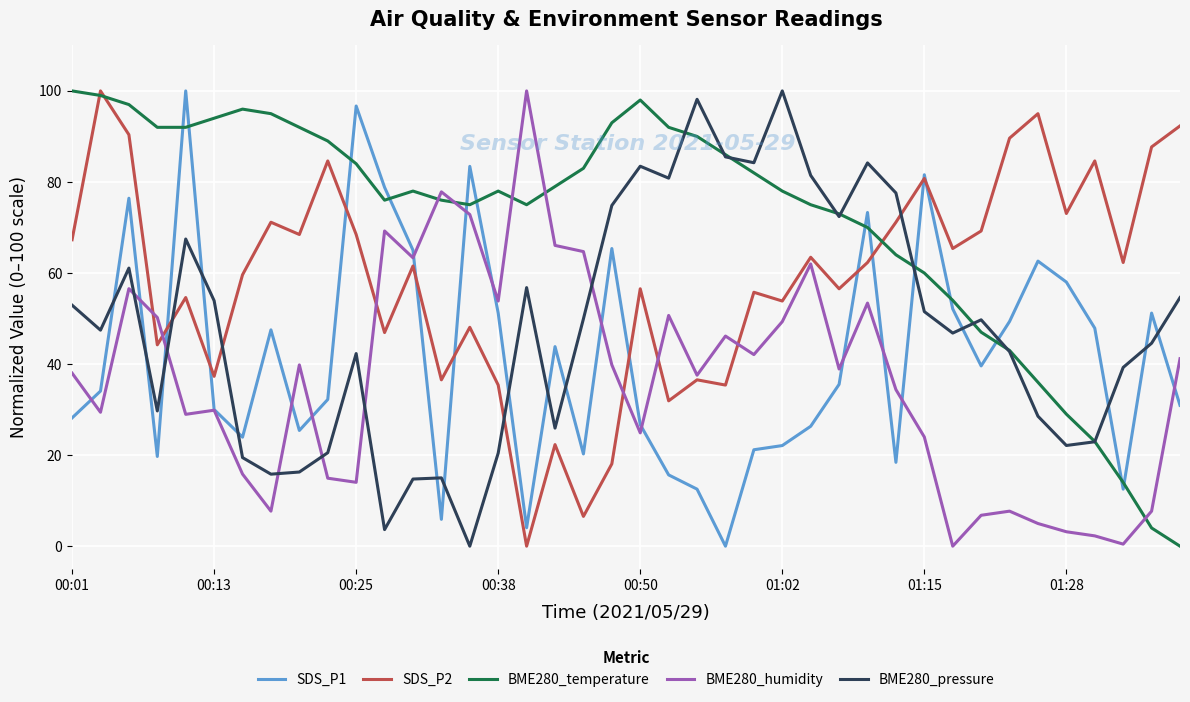

Which series has the largest total across all categories?

BME280_temperature